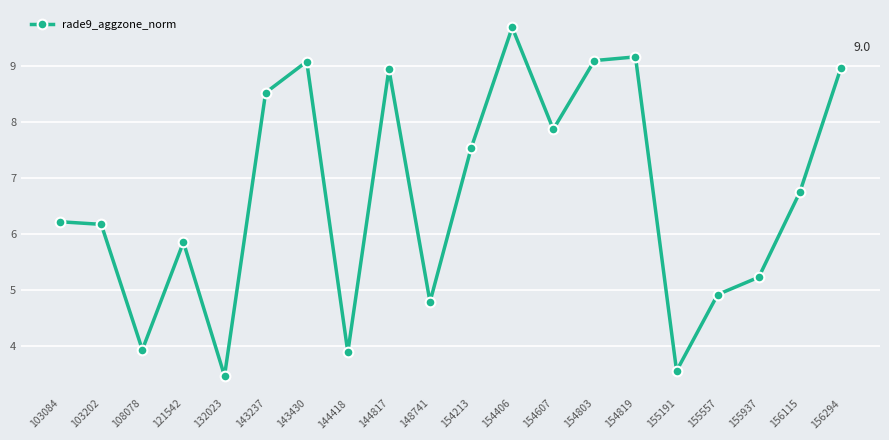

How many interior local valleys (lower than both neighbors) does the data have?

6